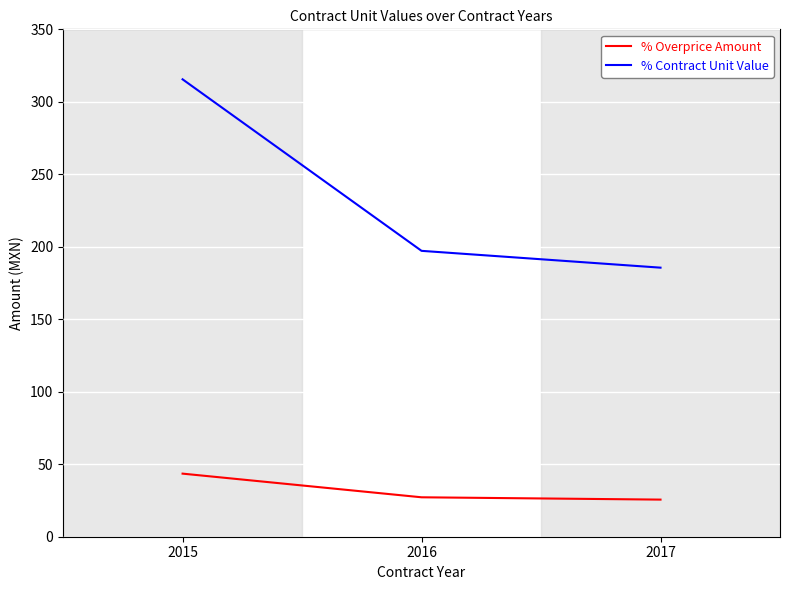

Which label corresponds to the largest value in the chart?

2015